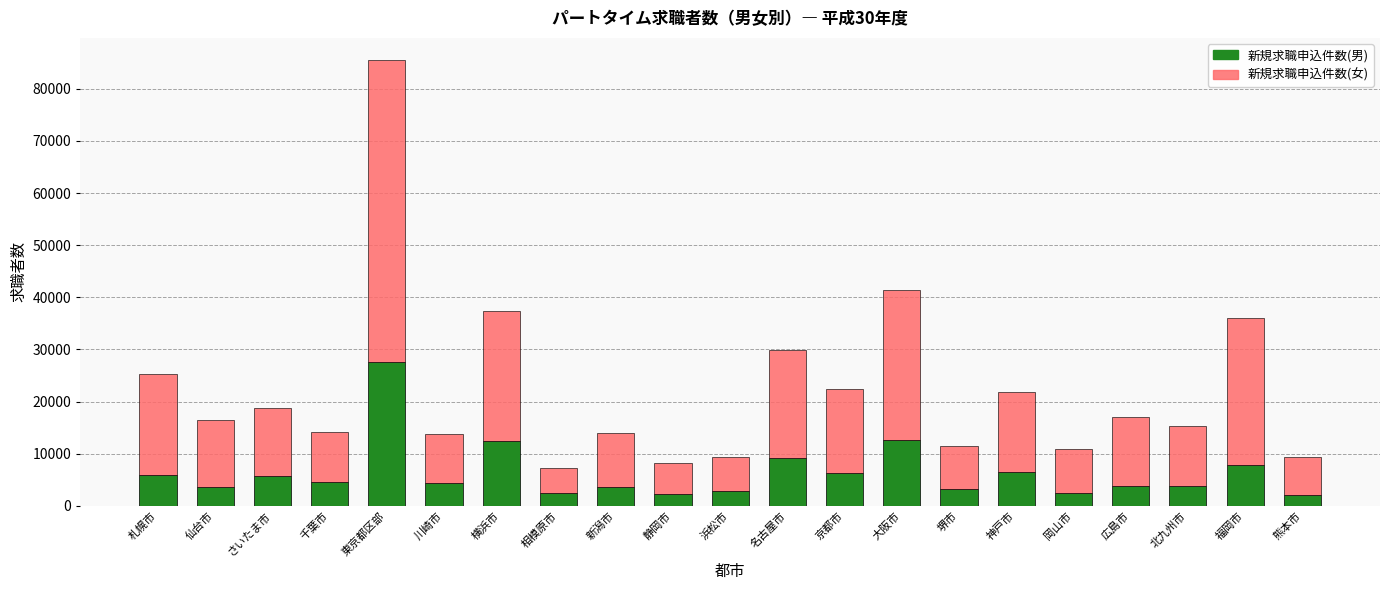

The 新規求職申込件数(男) series shows 9184 at 名古屋市. True or false?

True